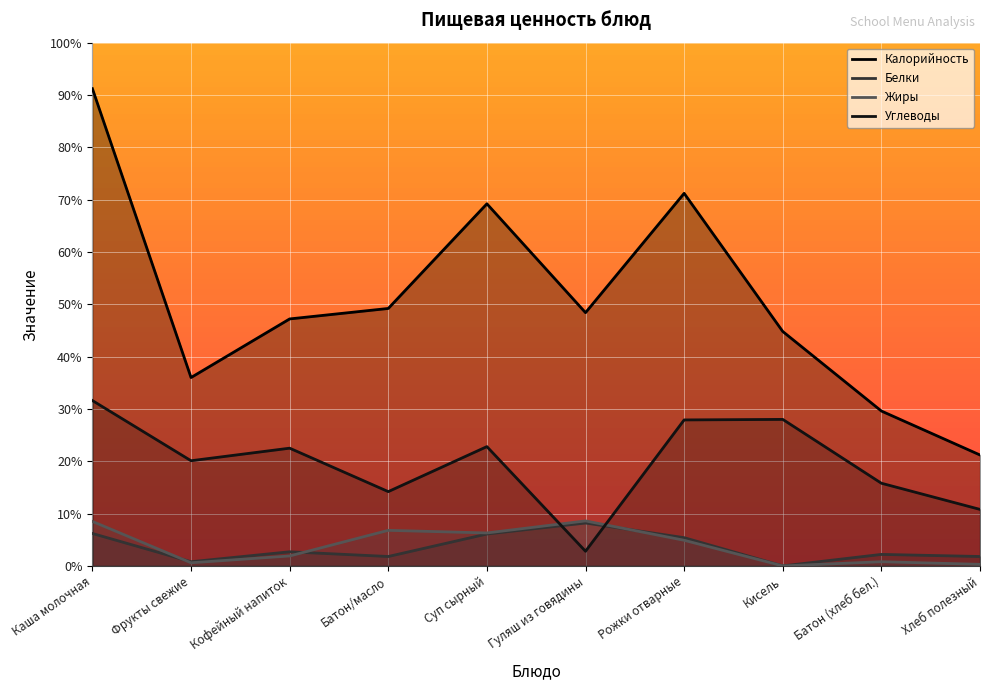

Which series changed the most between Батон/масло and Батон (хлеб бел.)?

Калорийность